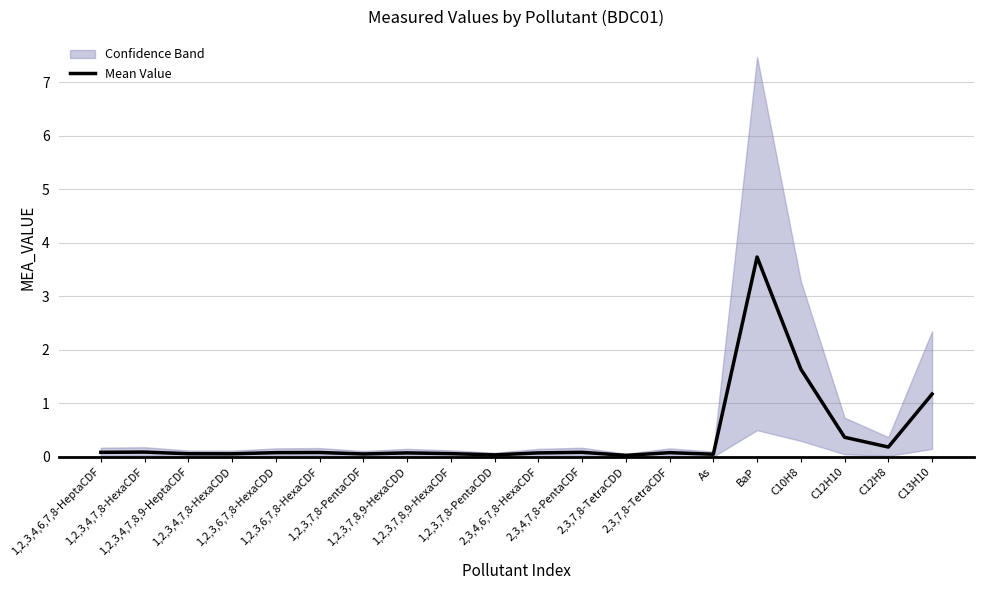

What is the average value?

0.4